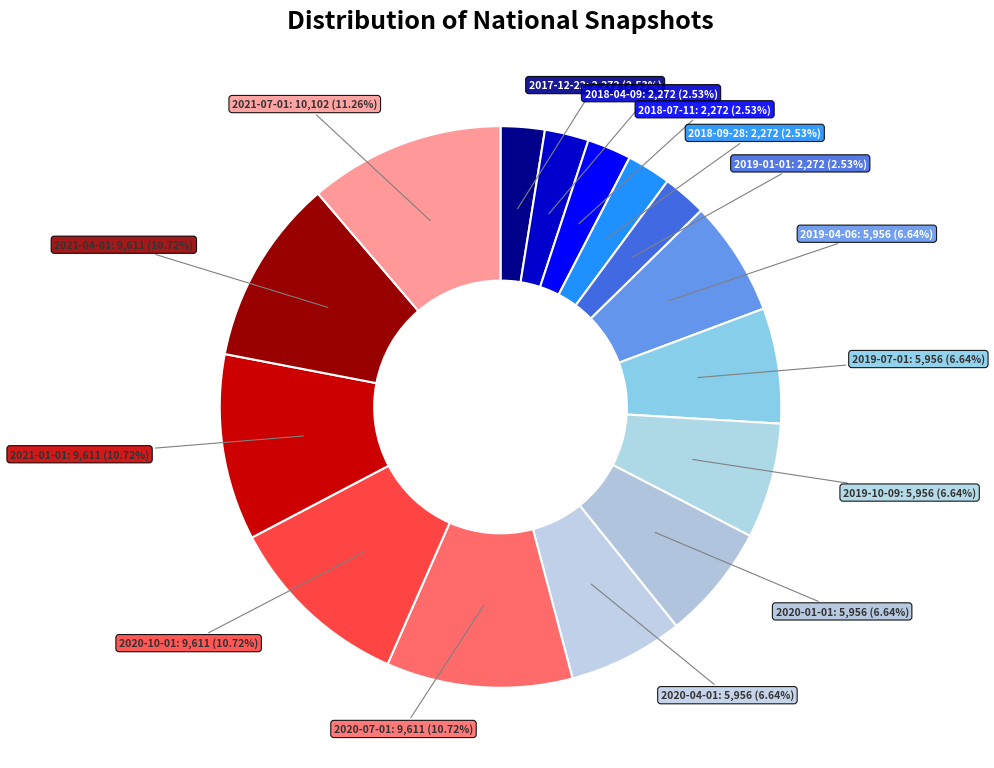

What is the ratio of the value at 2020-01-01 to the value at 2017-12-22?

2.6